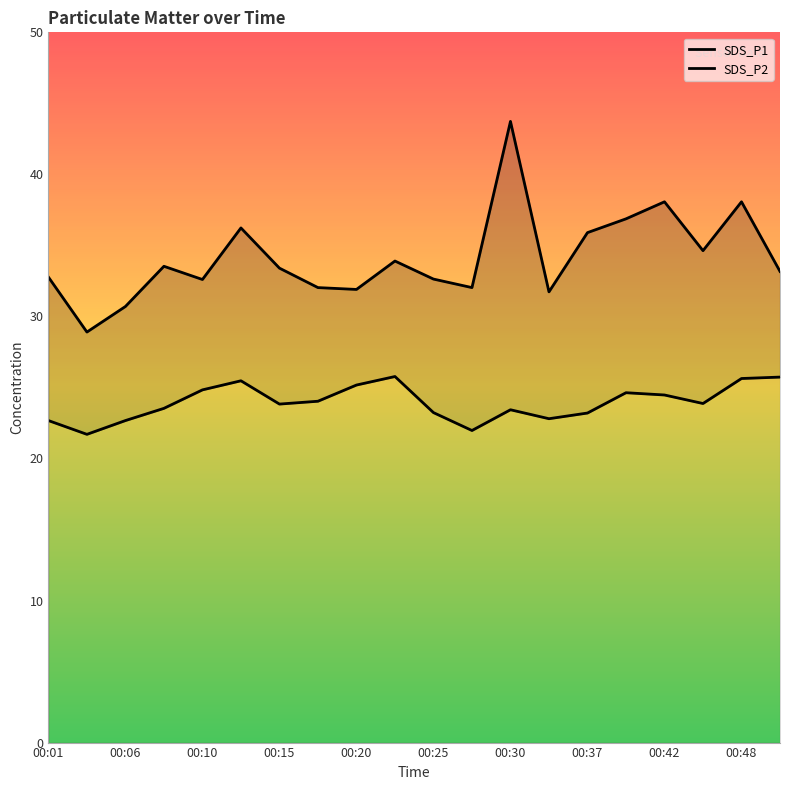

What is the spread (max minus min) of values at 19?

7.4